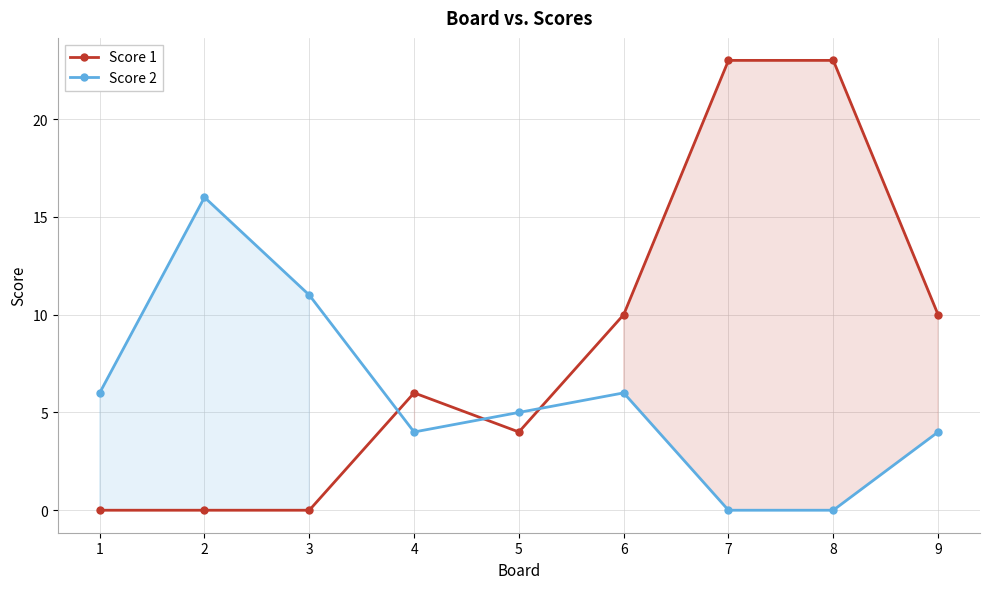

Which series has the widest spread of values?

Score 1